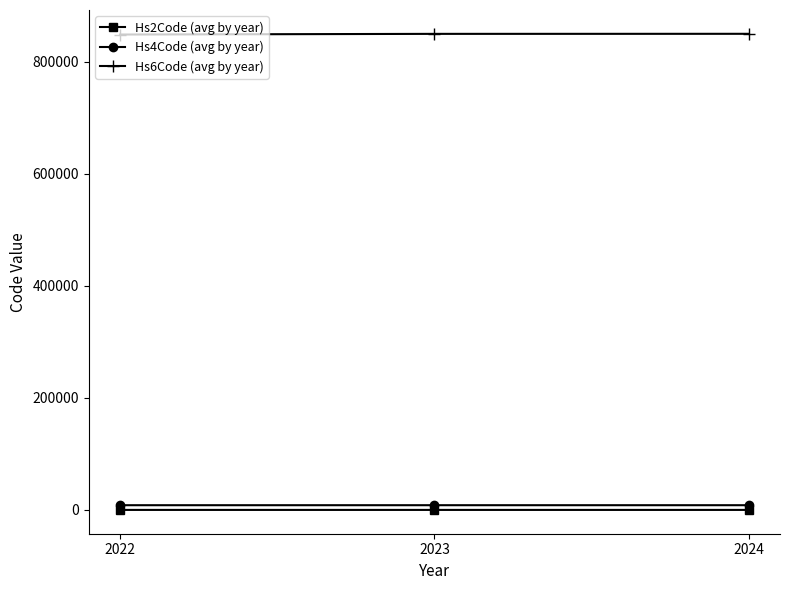

At how many categories does at least one series exceed 603787?

3